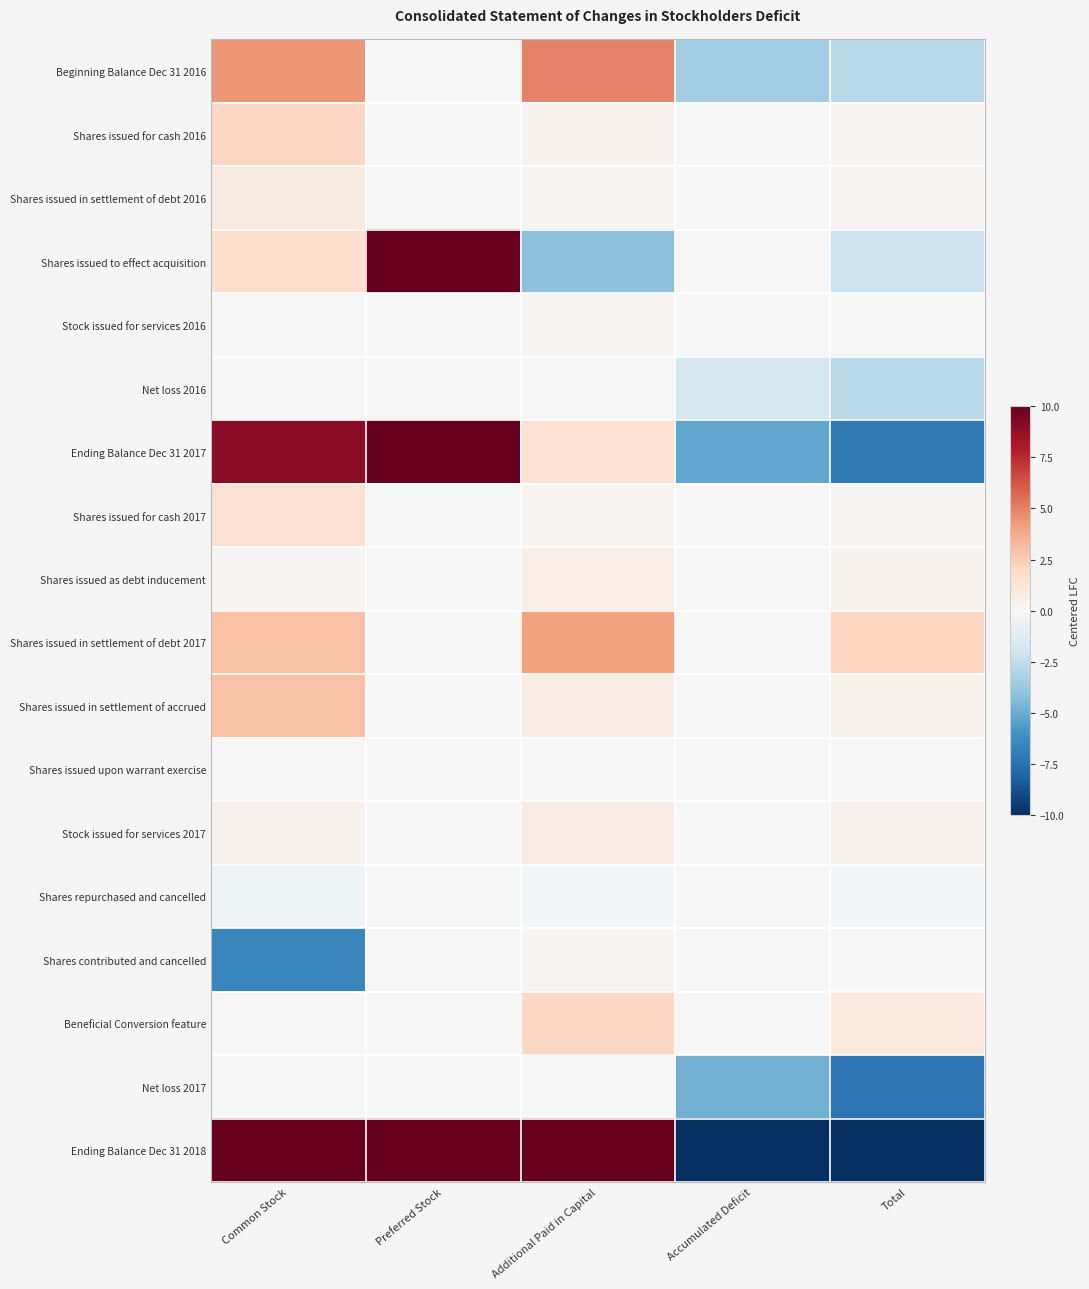

What is the difference between the highest and lowest values at Preferred Stock?

10.0